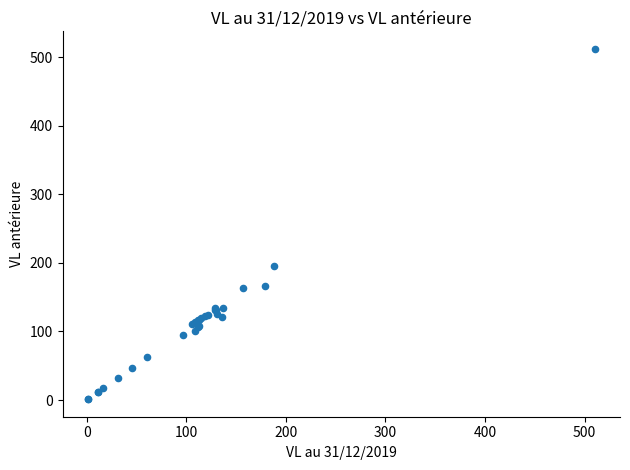

What Y value in the scatter plot is closest to 256?

196.0